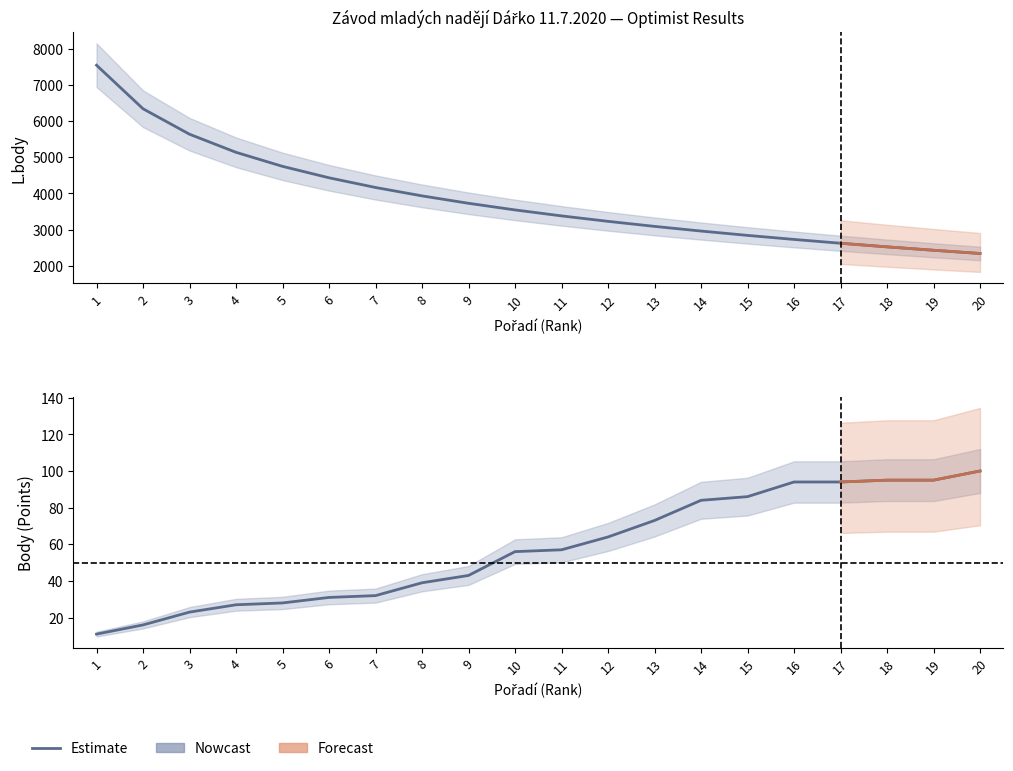

How many values in the Body series are below 57?

10